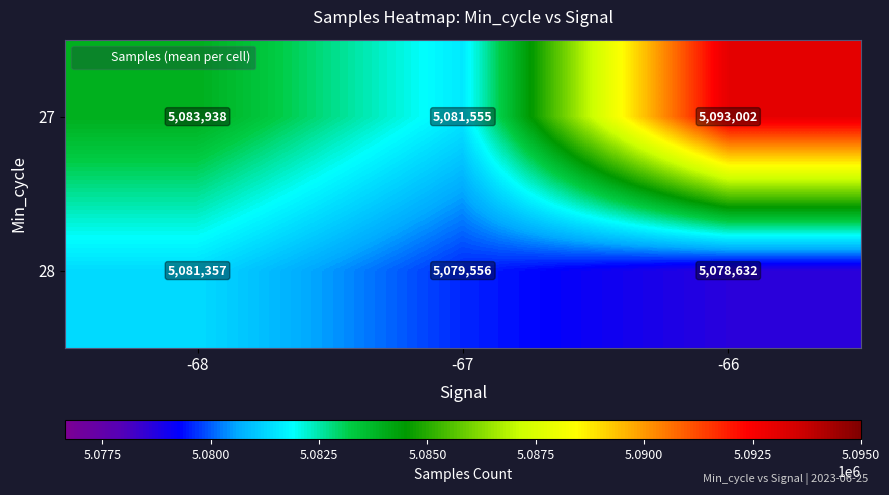

Which series has the widest spread of values?

27